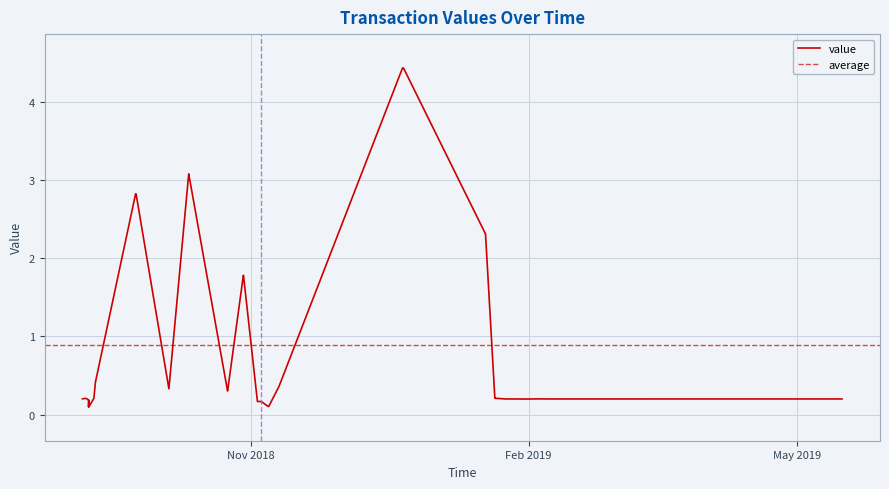

What is the value of the 9th point from the left?

0.2